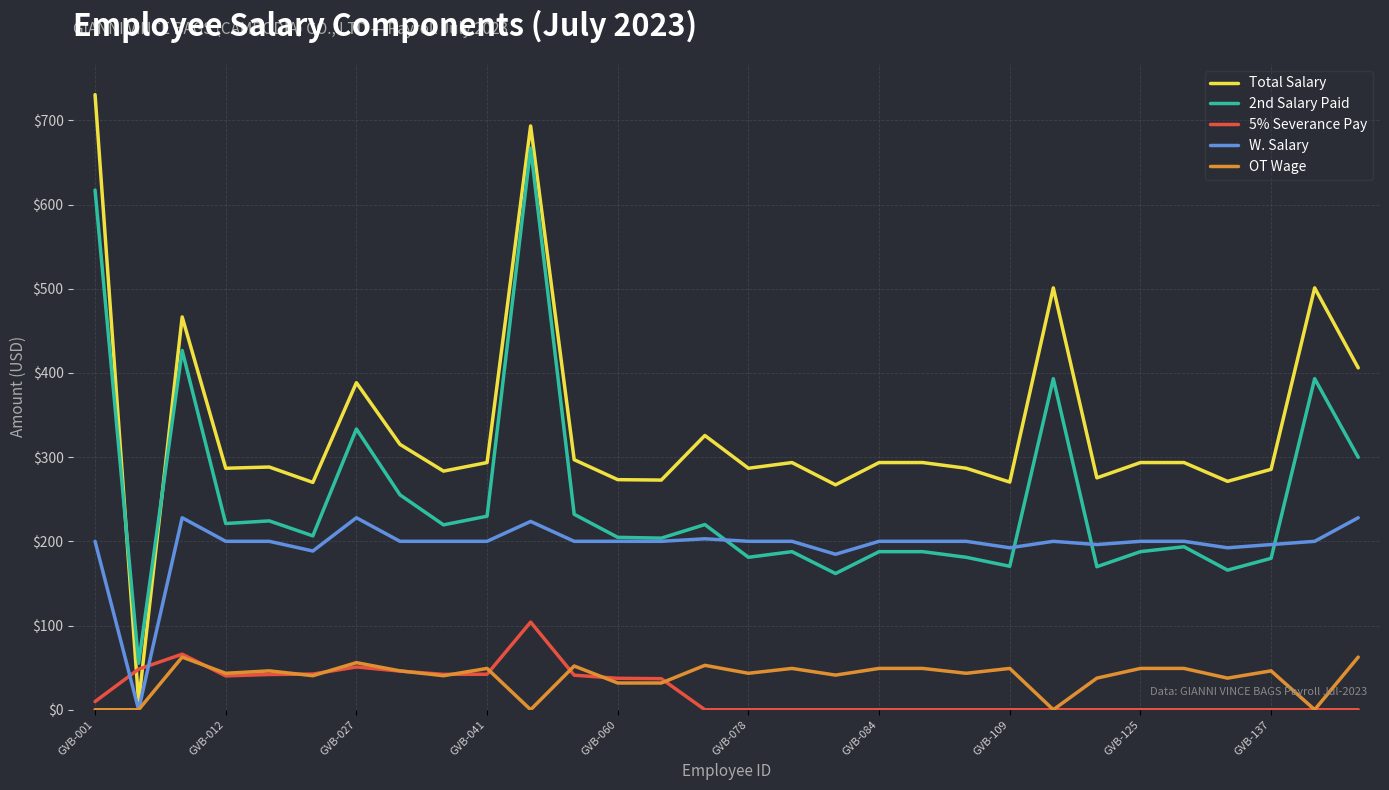

True or false: 2nd Salary Paid has more than 2 points higher than both neighbors.

True